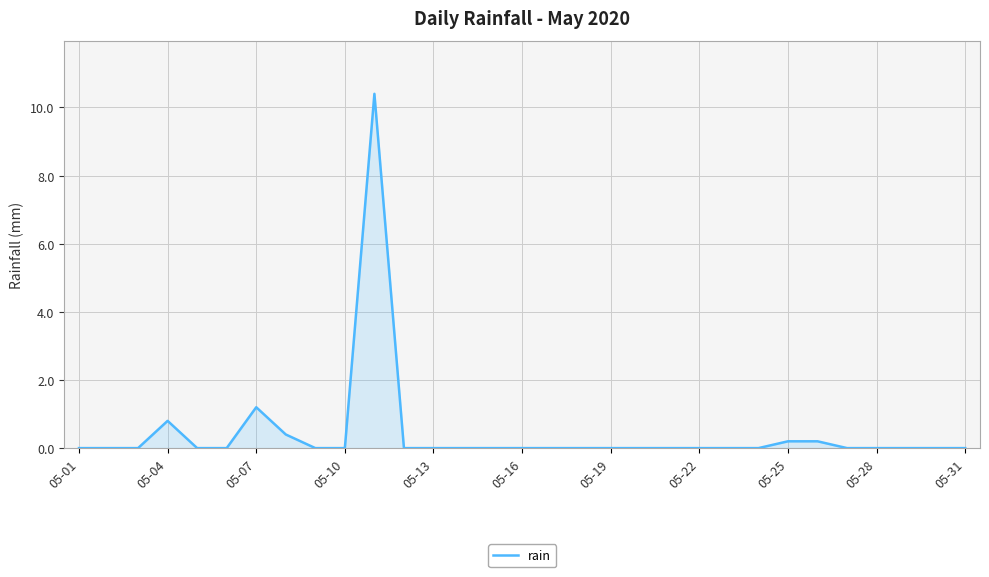

What is the difference between the maximum and minimum values?

10.4